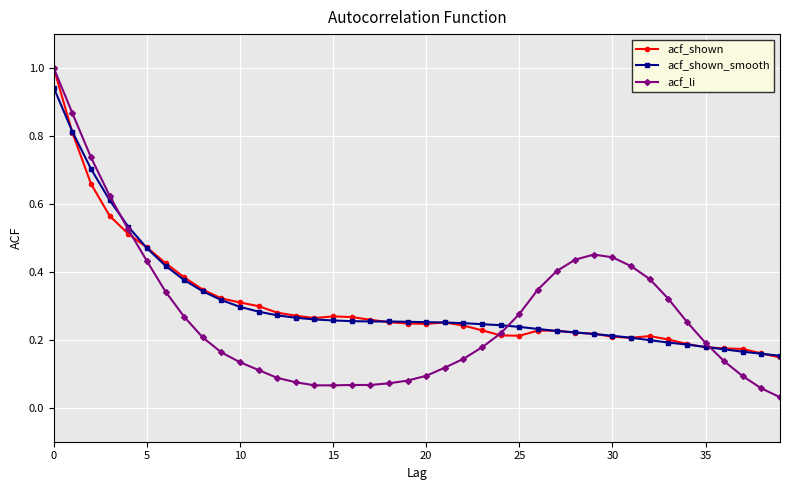

Does the chart have visible grid lines?

Yes